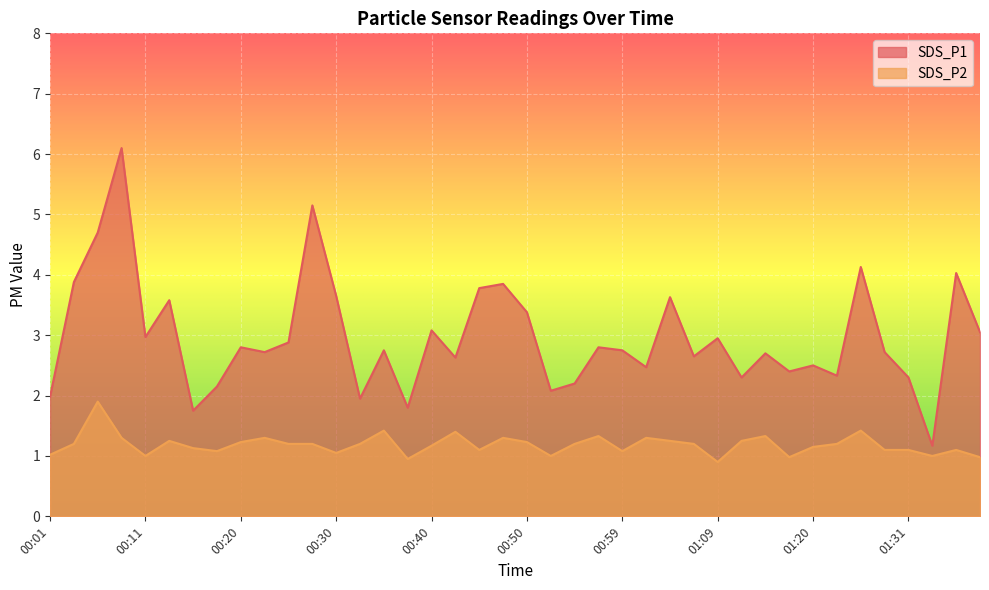

Which series has the largest range (max minus min)?

SDS_P1